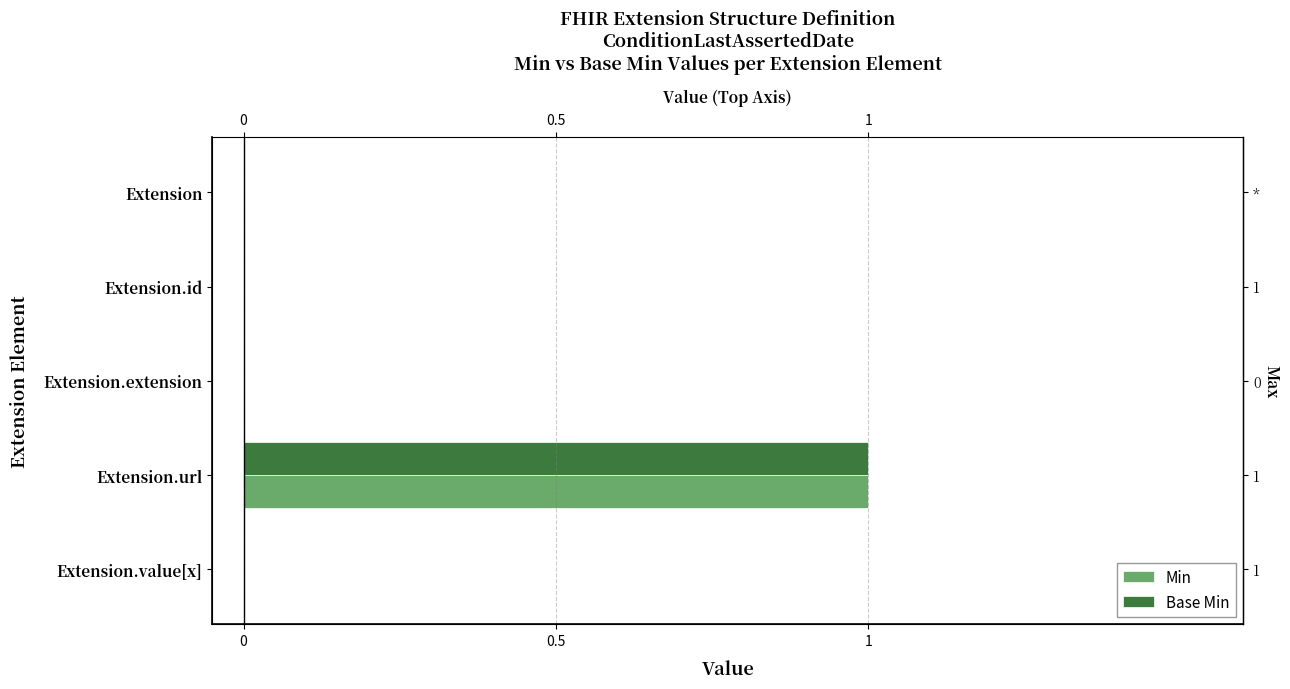

What position from the right is Extension?

5